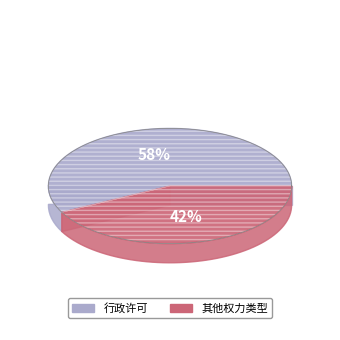

What is the largest slice in the pie chart?

行政许可